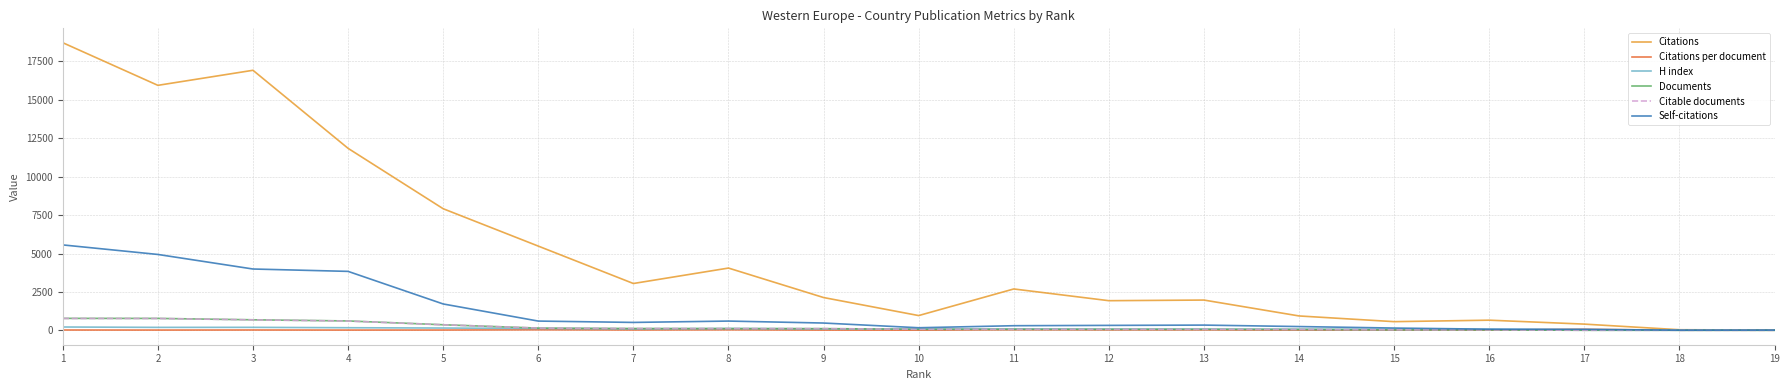

What is the difference between the Citations values at 5 and 3?

9007.0